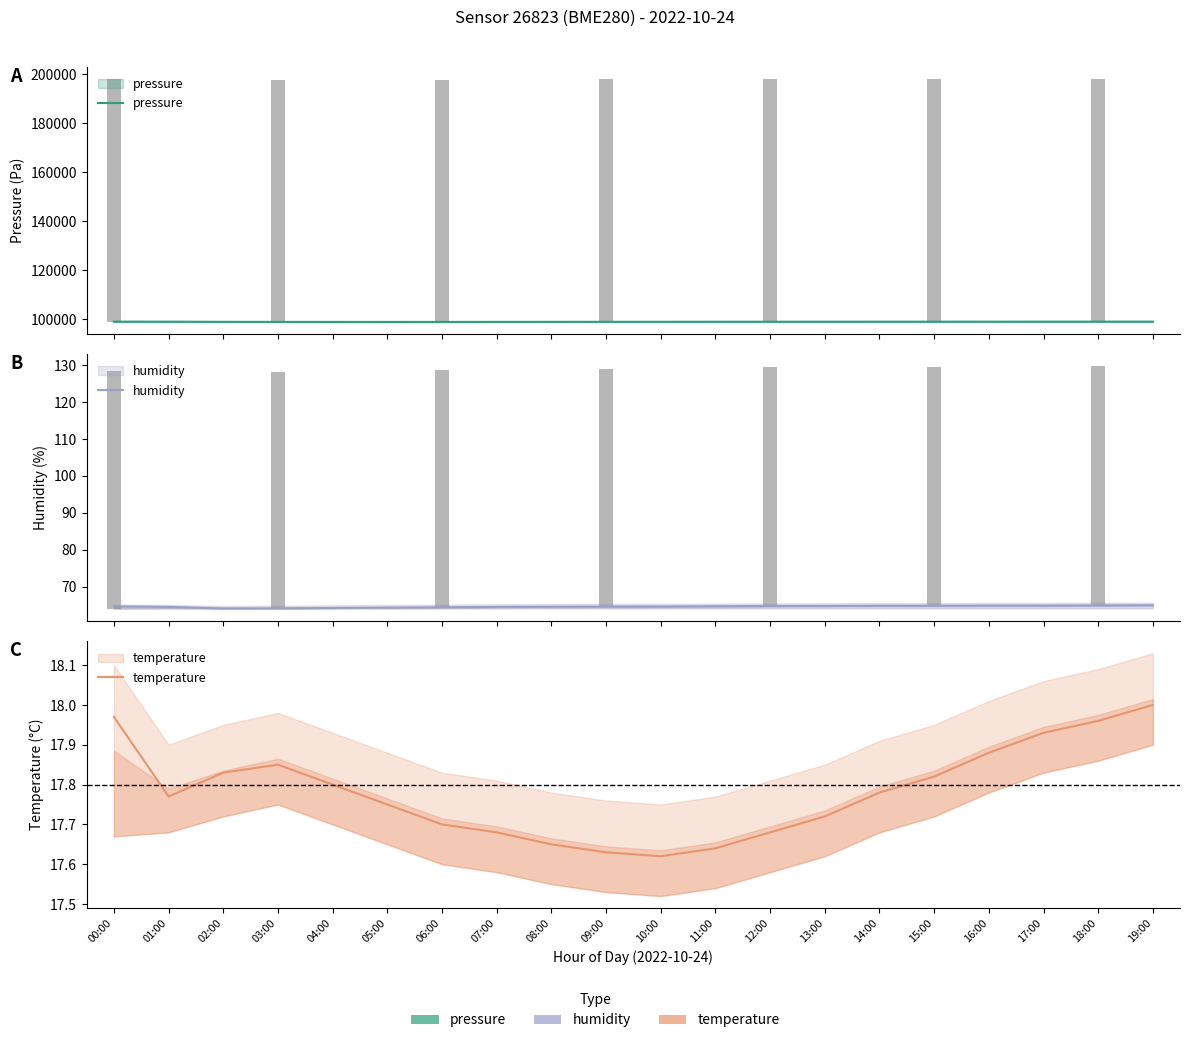

What is the approximate value of pressure at 05:00?

98855.0